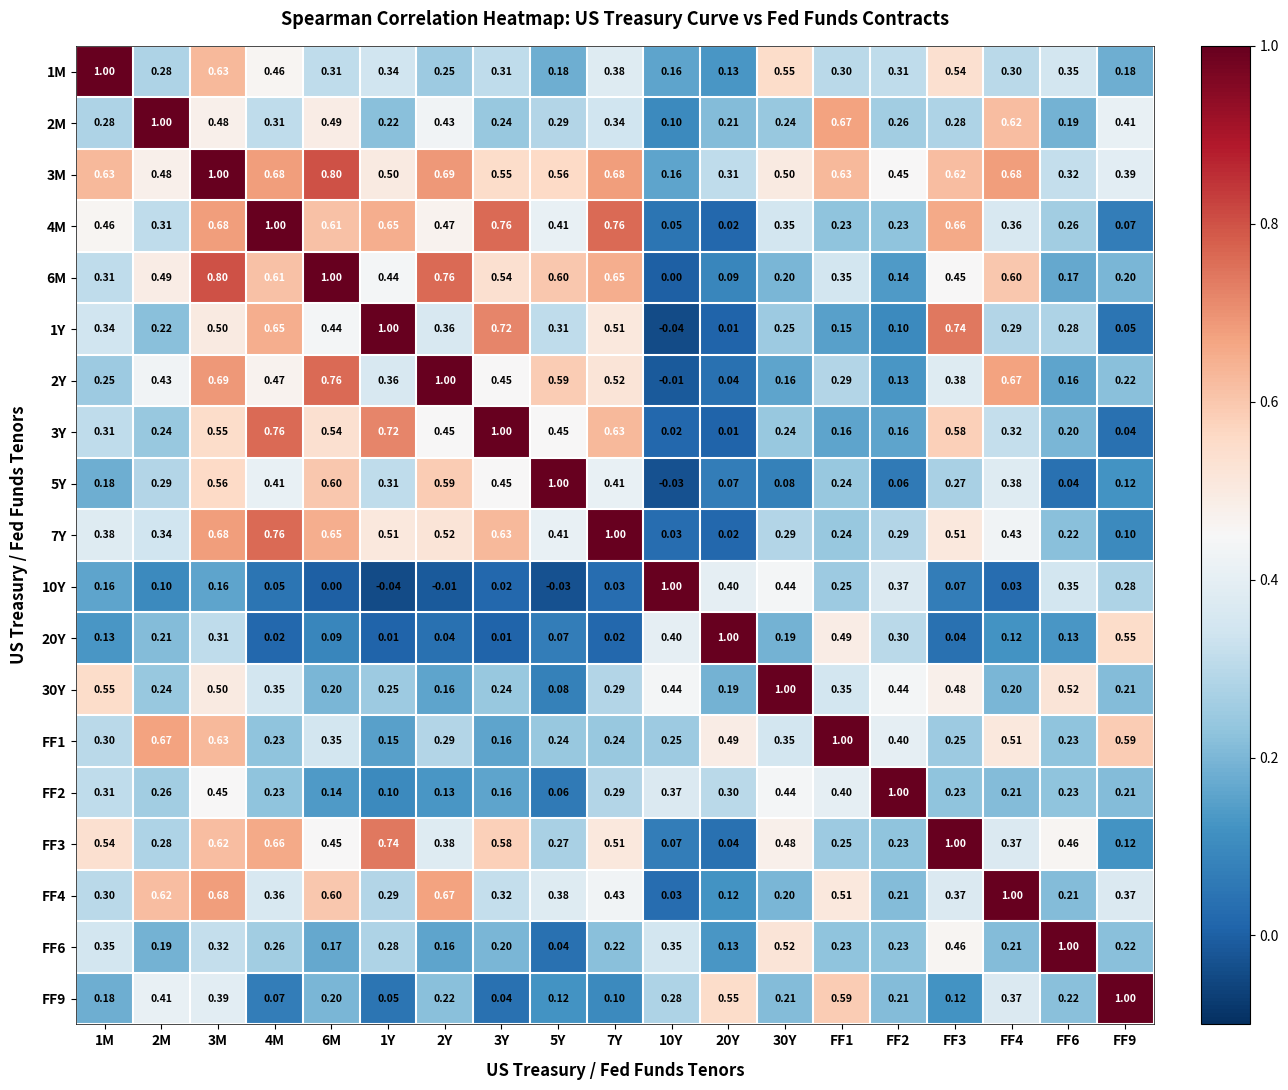

Is the value of FF3 at 1Y greater than the value of 1Y at FF1?

Yes